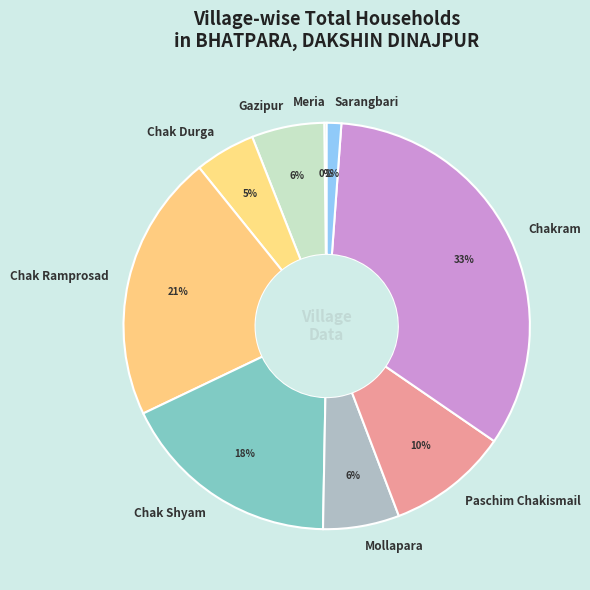

Is the sum of Gazipur and Chak Shyam greater than half?

No